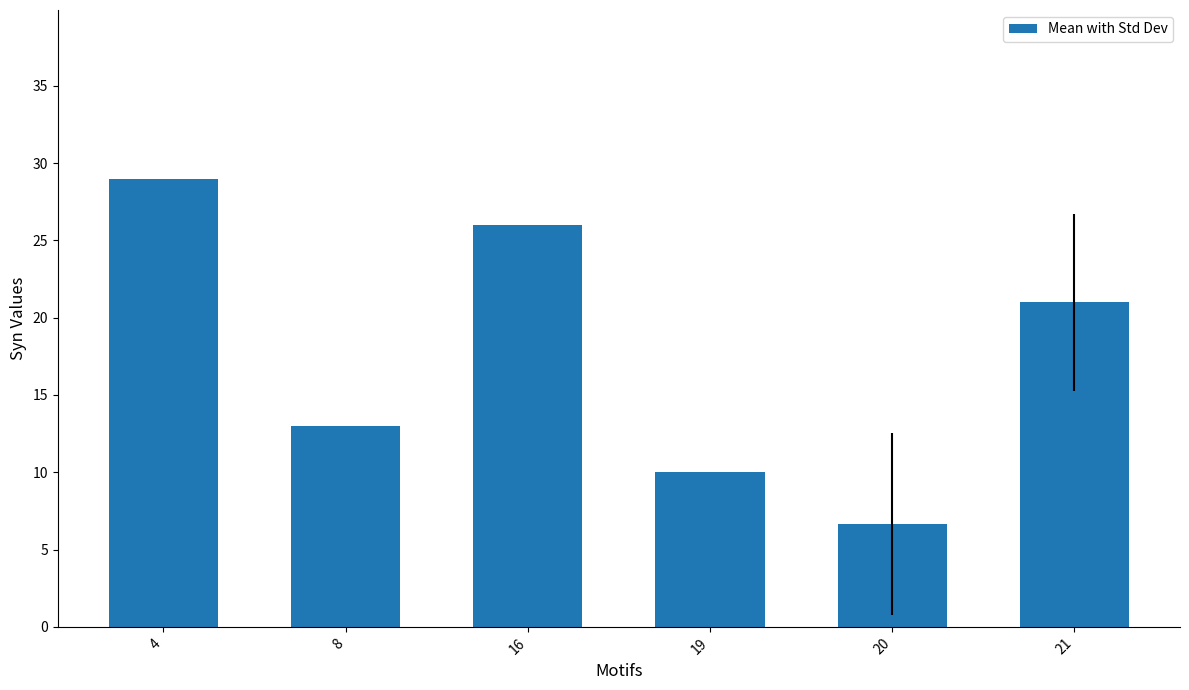

What is the difference between the maximum and minimum values?

22.3